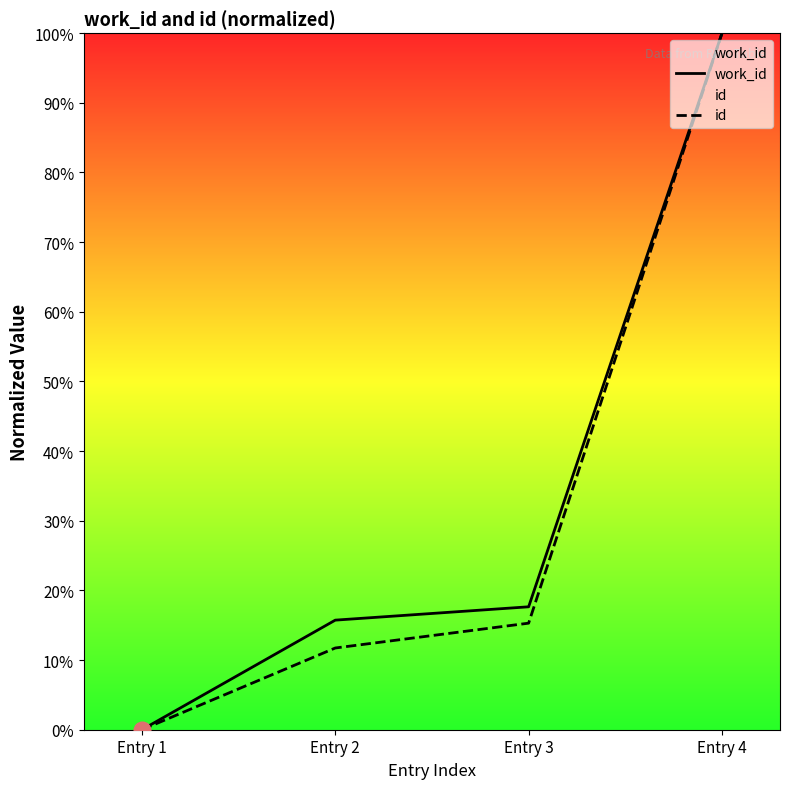

What is the value of the work_id point at the 2nd from the left?

15.7